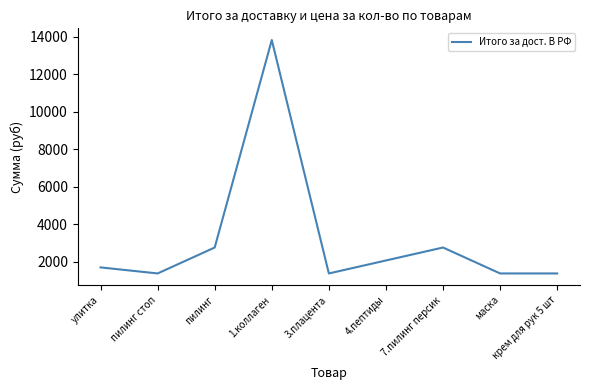

Does the chart have visible grid lines?

No